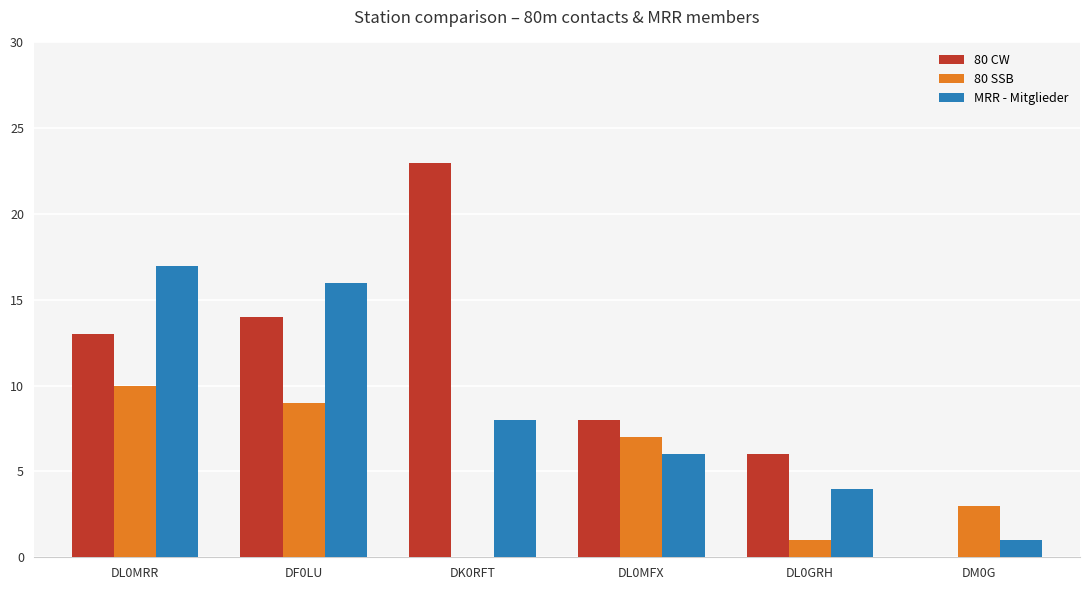

Is it true that 80 SSB equals 4 at DM0G?

False